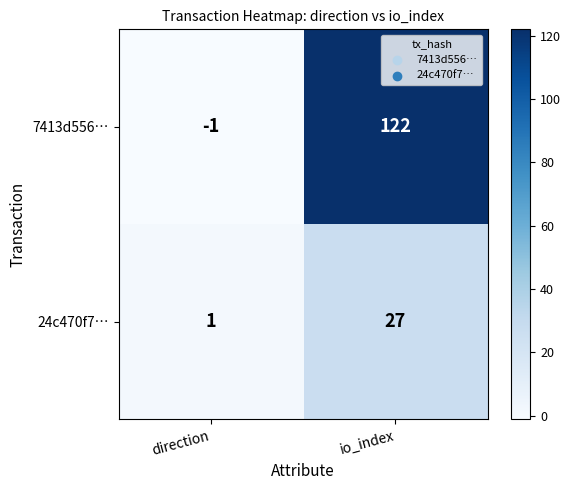

Reading left to right, transcribe all the data shown in this chart.

7413d556…: -1	122
24c470f7…: 1	27